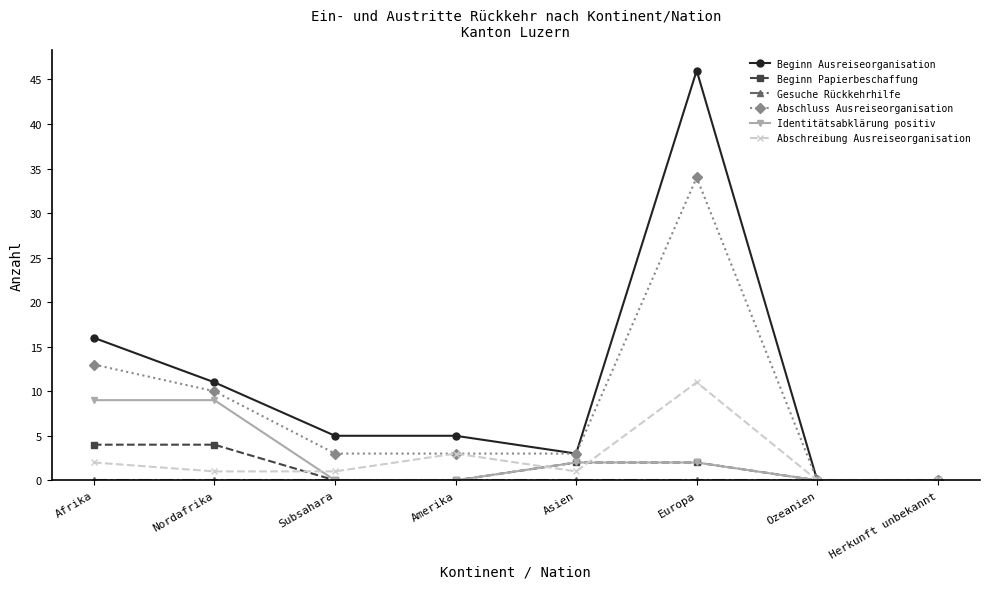

Which series has the largest range (max minus min)?

Beginn Ausreiseorganisation